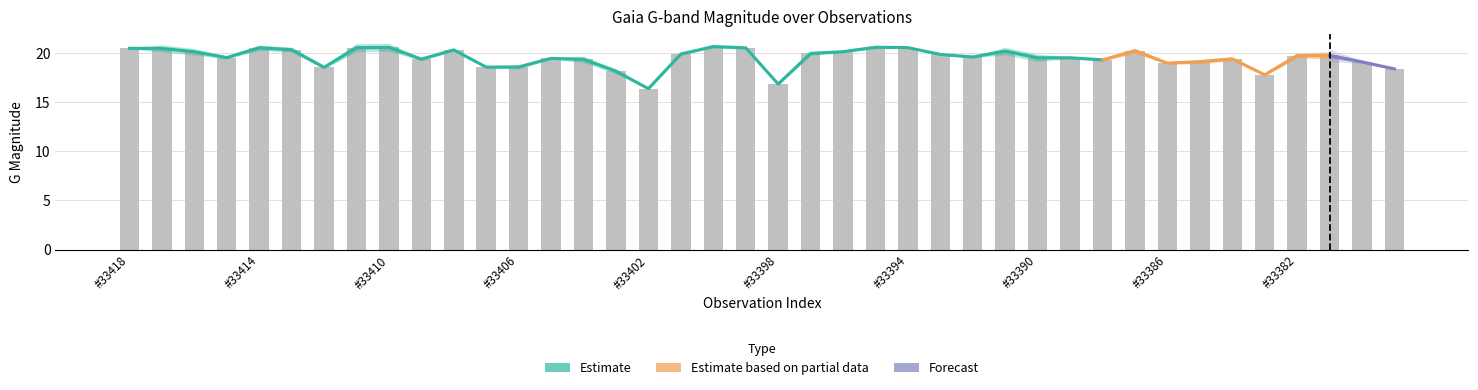

What is the greatest value displayed?

20.6